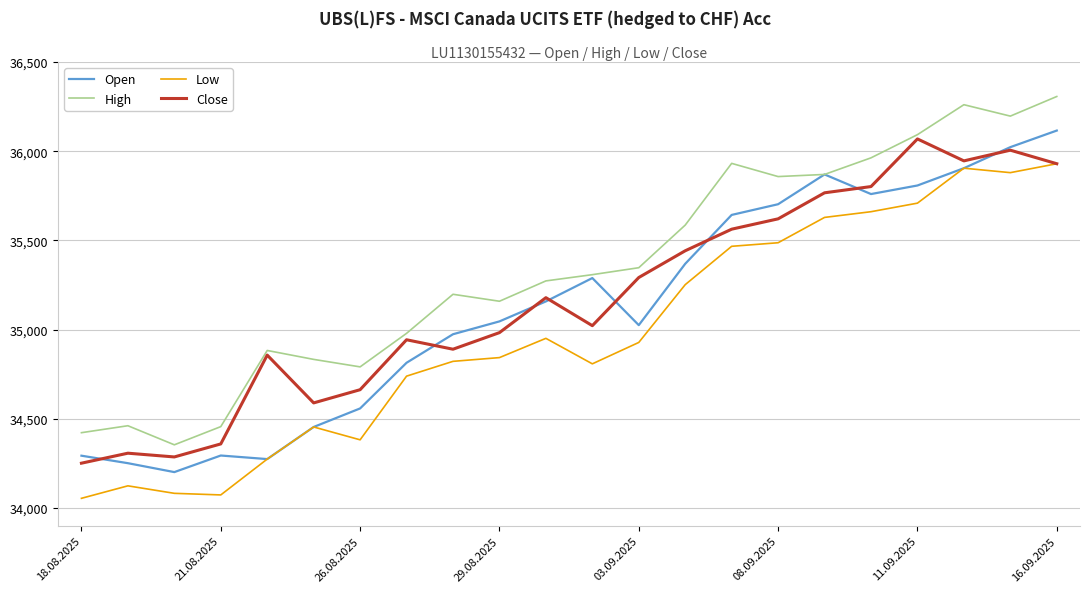

True or false: Close and High intersect in this chart.

False